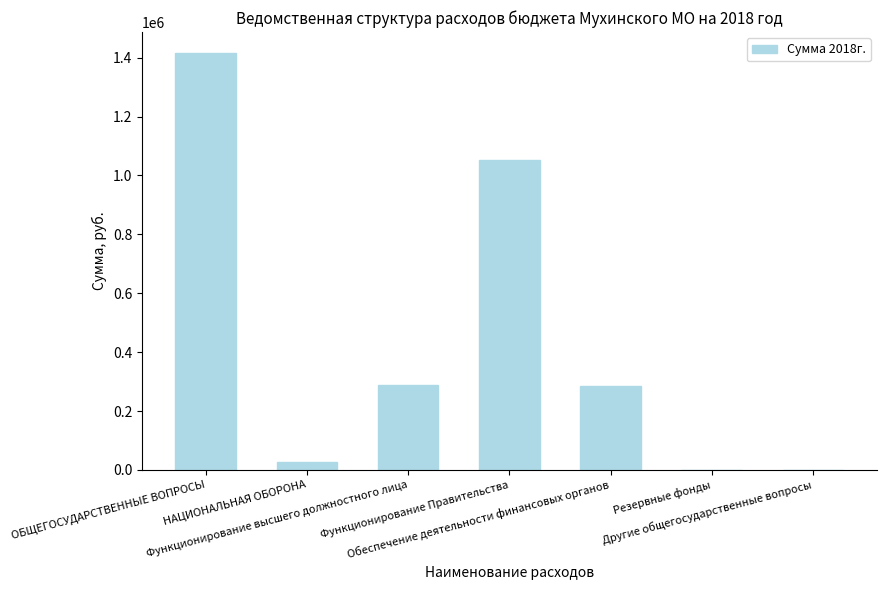

What is the greatest value displayed?

1416200.0